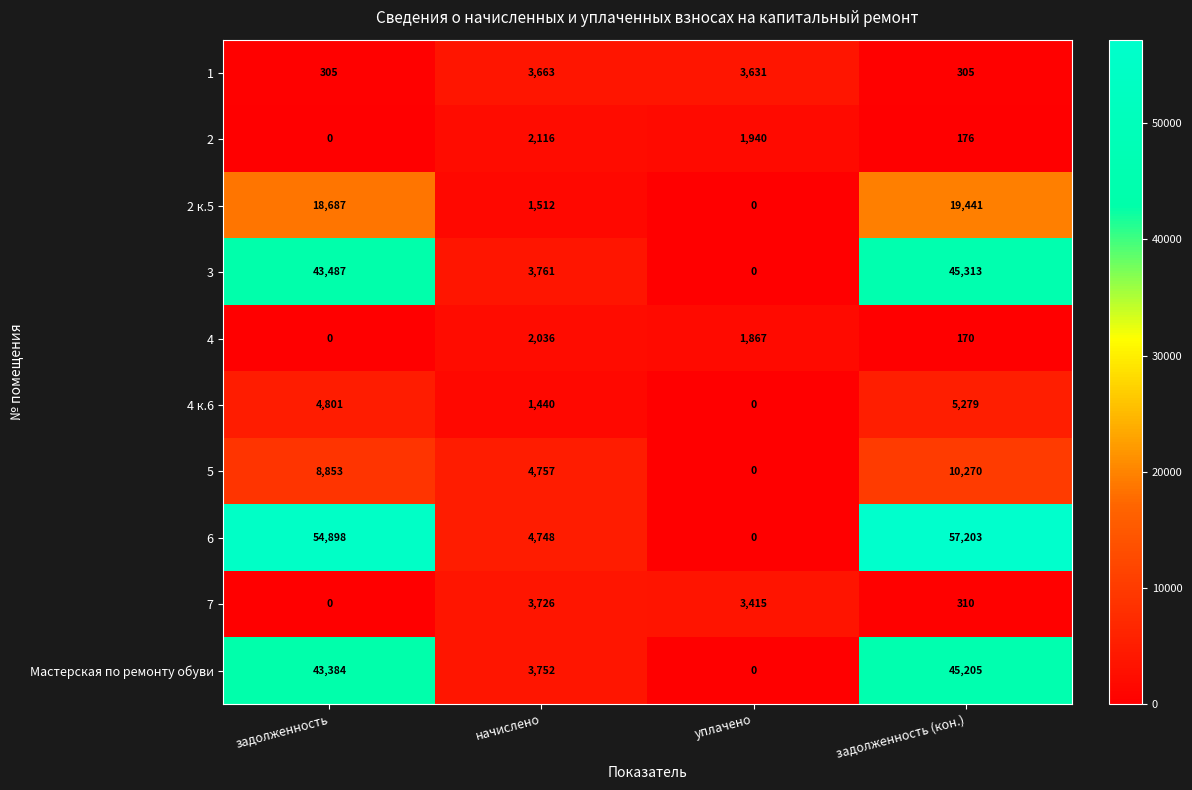

What is the approximate value of 5 at задолженность, to the nearest 100?

8900